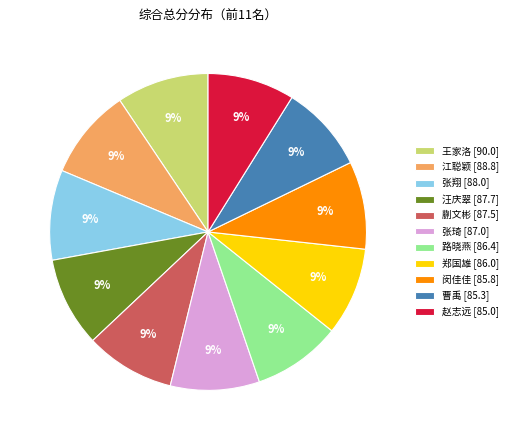

Combined, do 赵志远 and 张琦 account for over 50%?

No